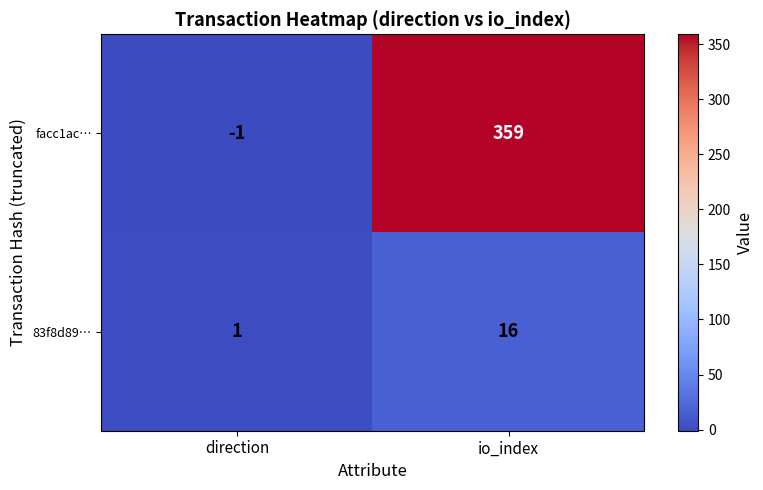

What is the maximum value shown in the chart?

359